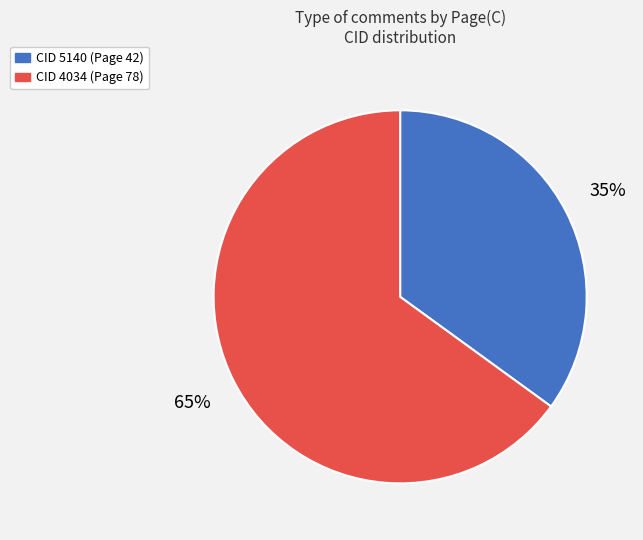

Which category has the smallest portion of the pie?

CID 5140 (Page 42)